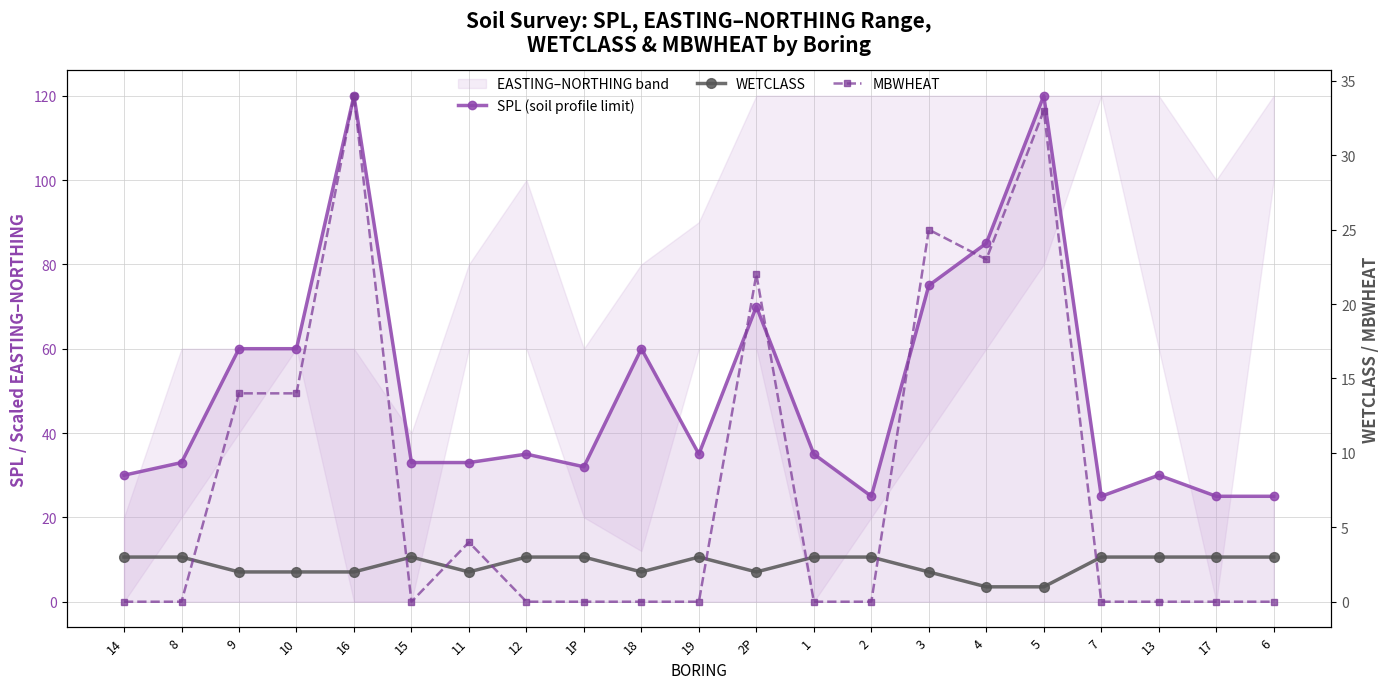

What is the sum of all SPL (soil profile limit) values?

1046